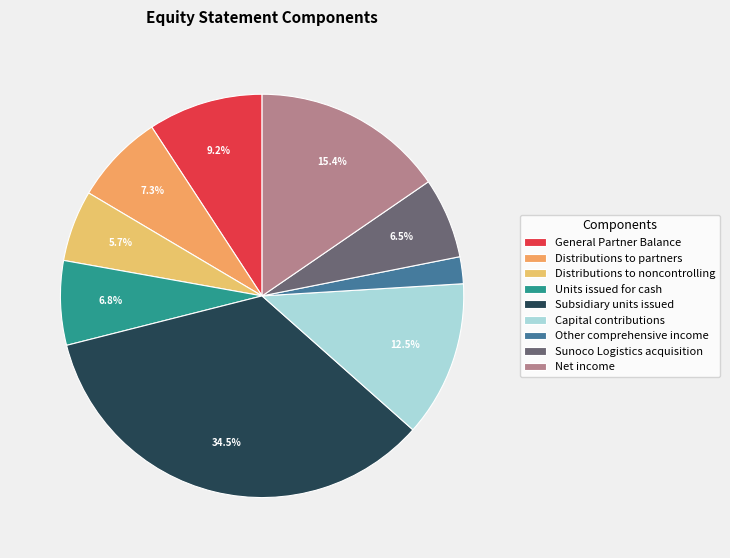

Which has a higher value, Distributions to noncontrolling or Capital contributions?

Capital contributions